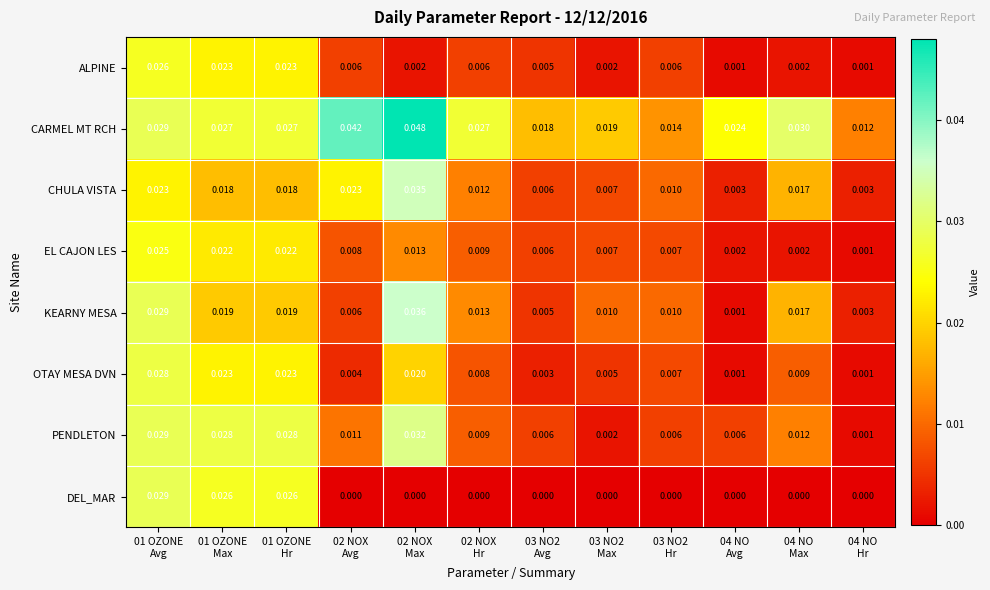

Which series has the widest spread of values?

CARMEL MT RCH